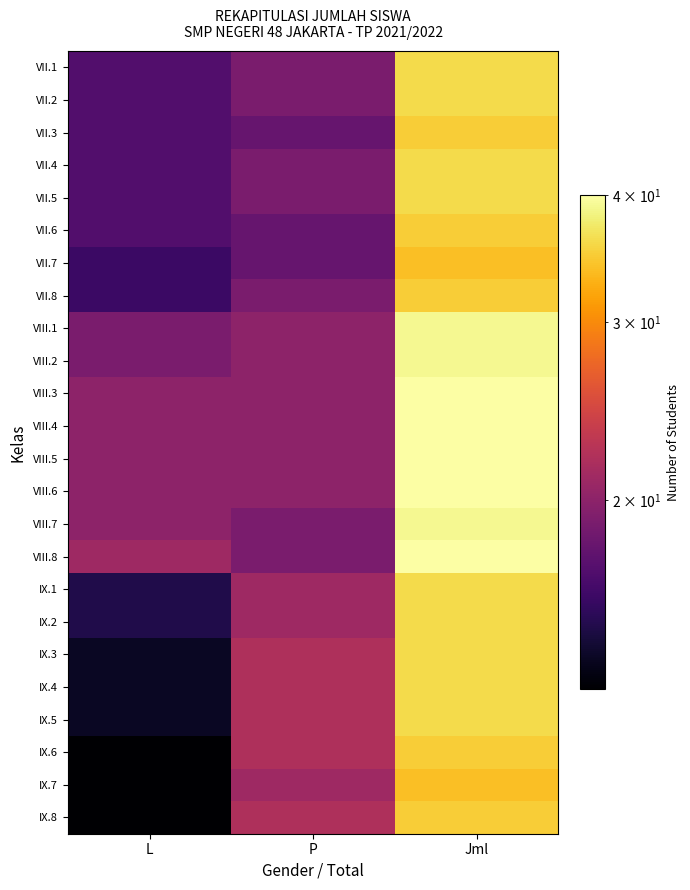

Count the number of categories in the chart.

3